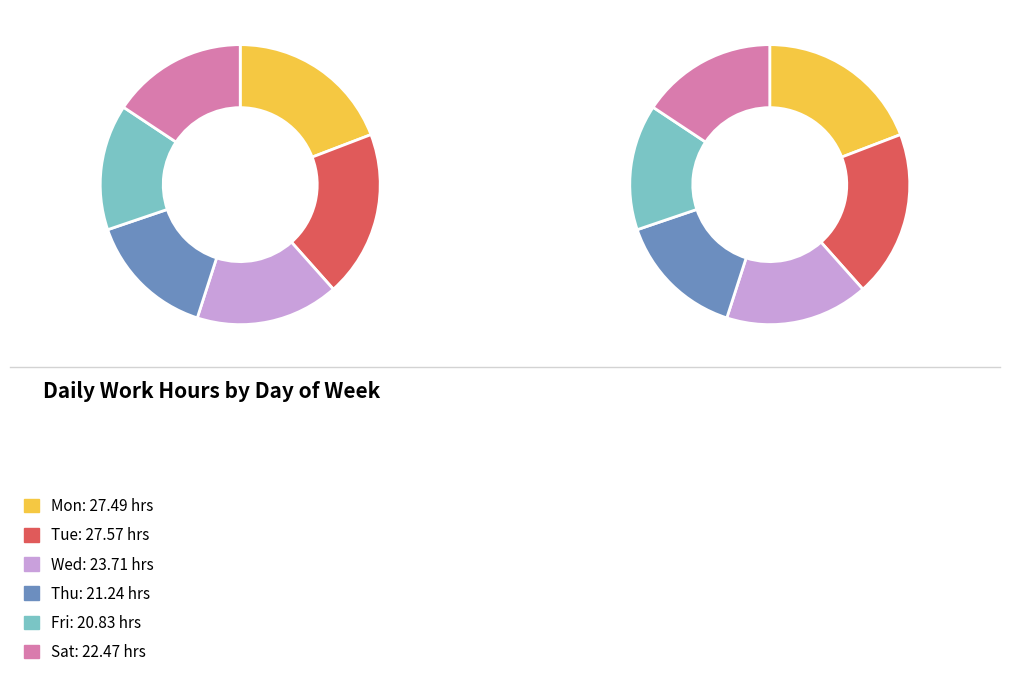

Which category has the biggest portion of the pie?

Tue